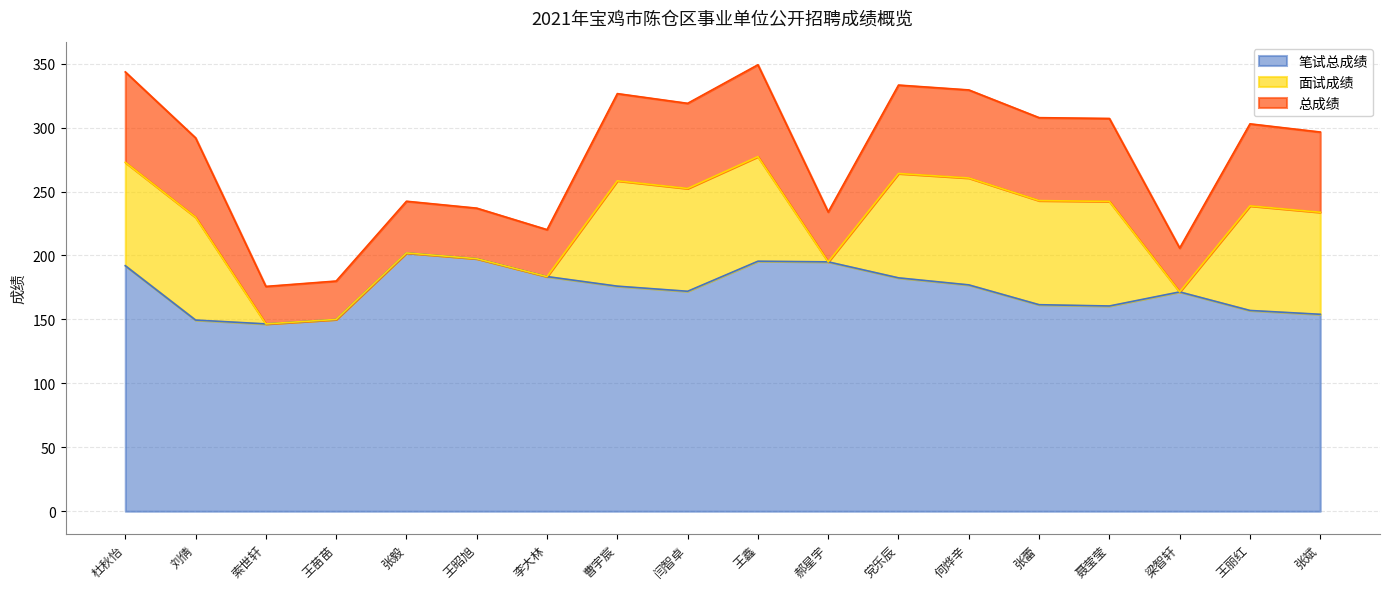

How many values in the 总成绩 series exceed 302?

9